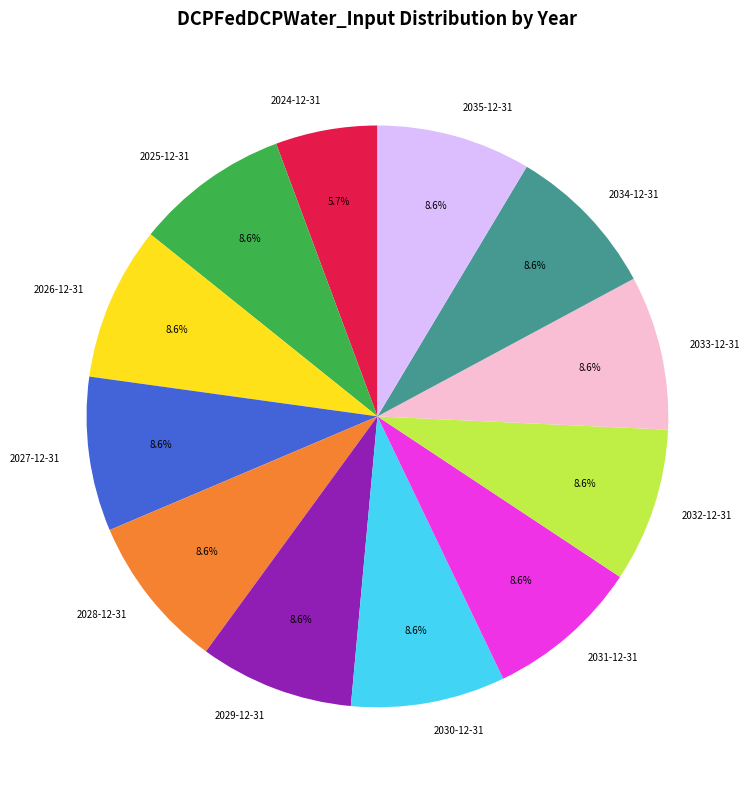

What percentage is the 2034-12-31 slice, to the nearest percent?

9%